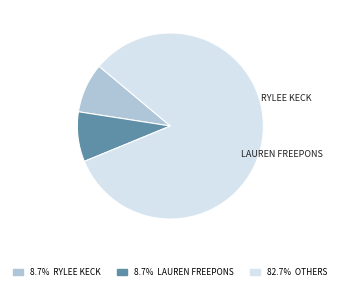

How many slices are in this pie chart?

3